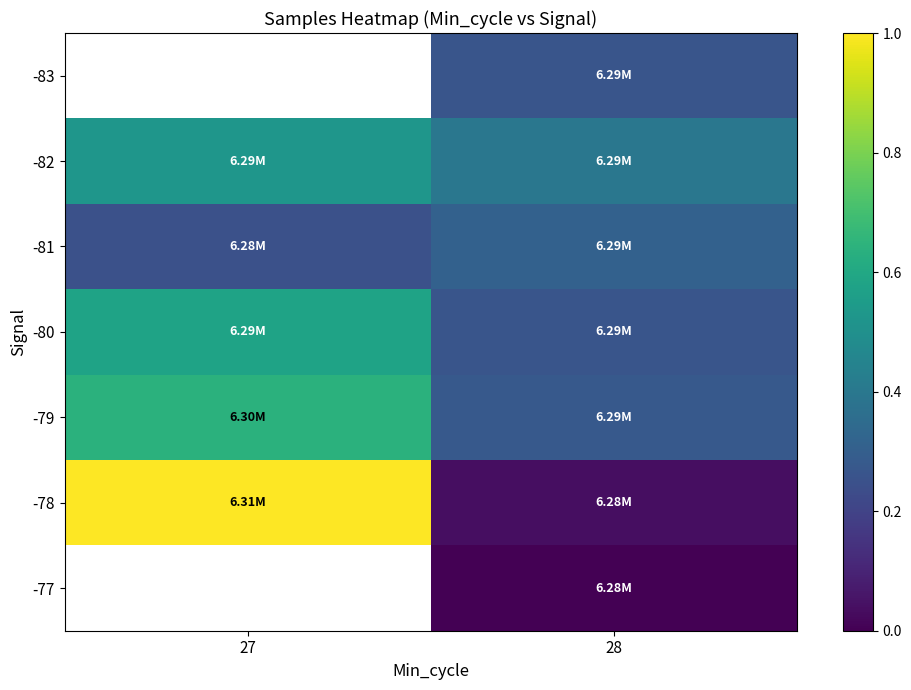

Is the value of -77 at 27 greater than the value of -79 at 28?

No